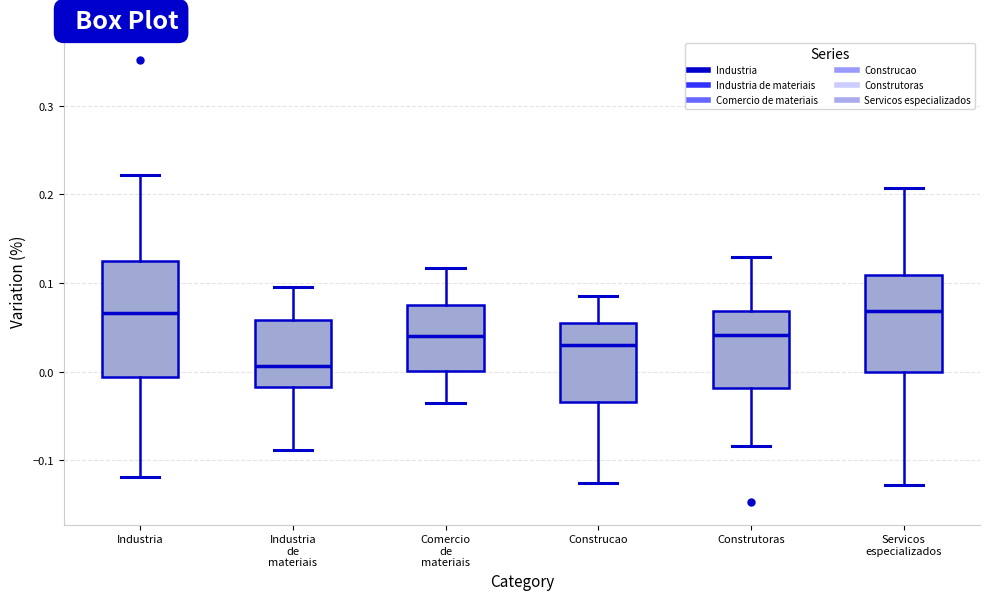

Reading left to right, transcribe this box plot: for each box, give where its median line is, the range the box spans, and where its two whiskers end, as read against the y-axis. The values are not printed on the chart, so give them approximately, as read against the axis.

Industria: median 0.07, box -0.01 to 0.13, whiskers -0.12 to 0.22
Industria de materiais: median 0.01, box -0.02 to 0.06, whiskers -0.09 to 0.10
Comercio de materiais: median 0.04, box 0.00 to 0.08, whiskers -0.04 to 0.12
Construcao: median 0.03, box -0.03 to 0.05, whiskers -0.13 to 0.08
Construtoras: median 0.04, box -0.02 to 0.07, whiskers -0.08 to 0.13
Servicos especializados: median 0.07, box 0.00 to 0.11, whiskers -0.13 to 0.21